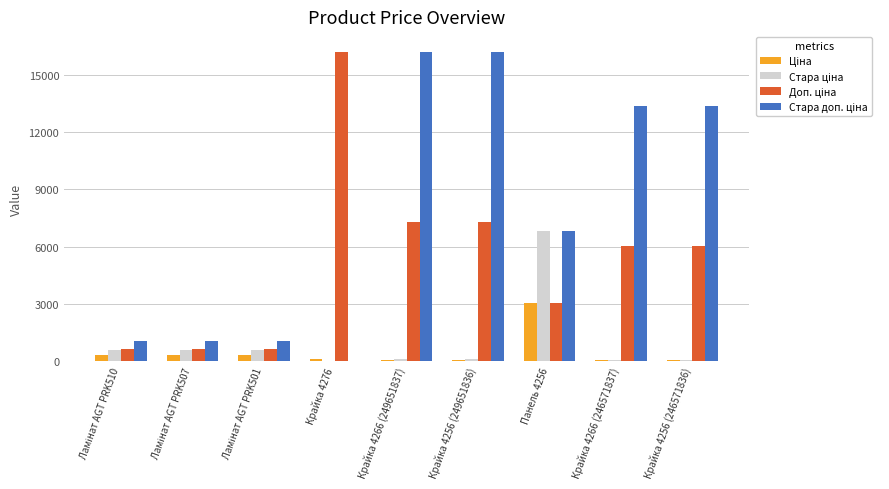

What is the greatest value displayed?

16200.0